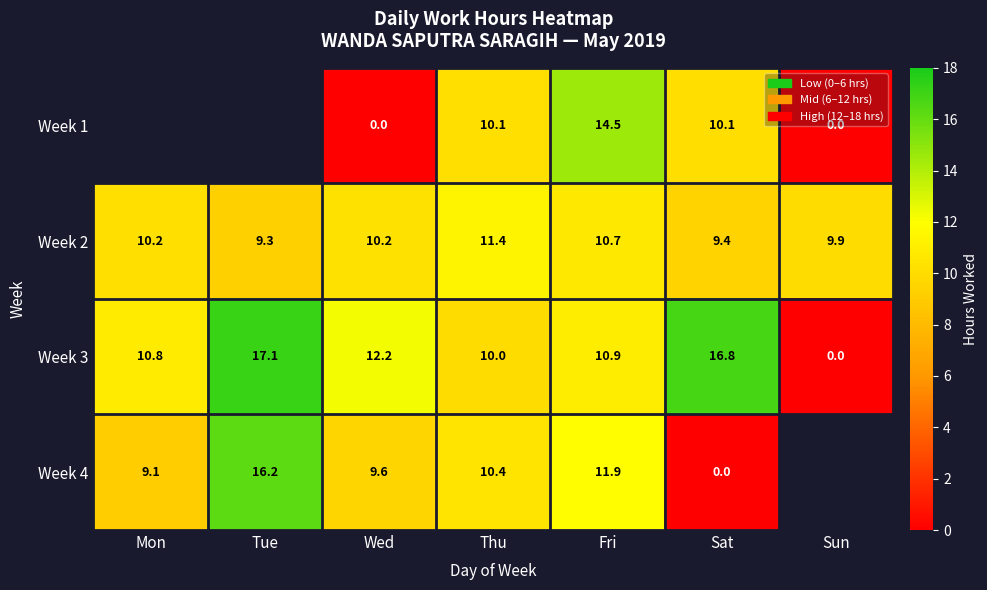

What is the total value across all series at Sat?

36.3